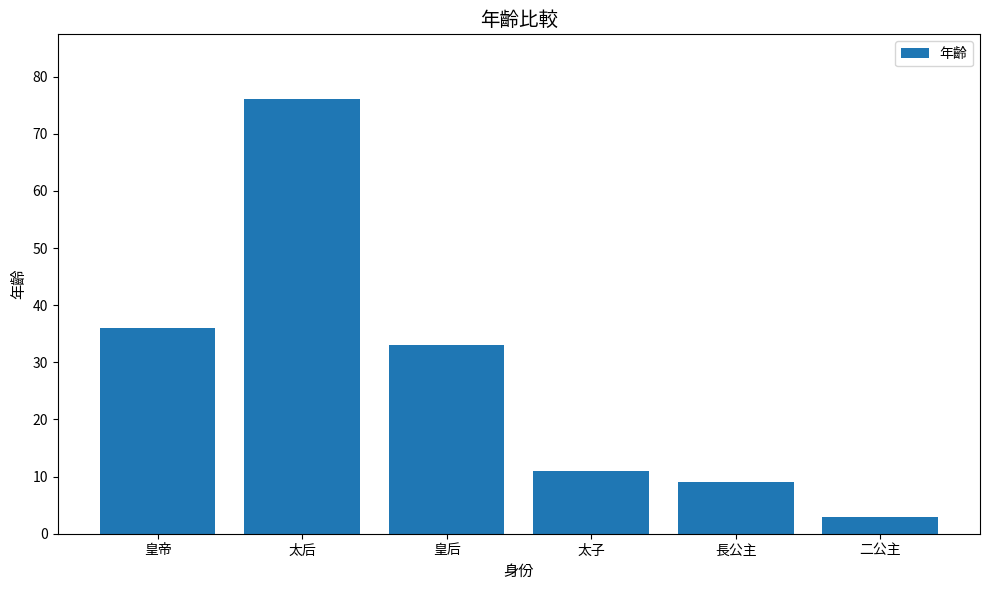

What is the average value?

28